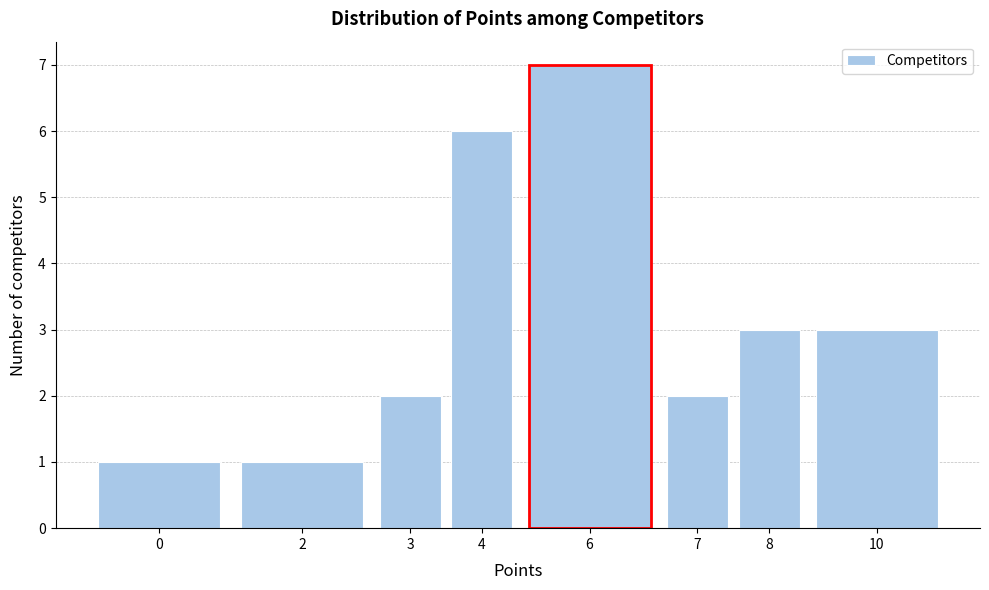

Reading left to right, extract all data points from this chart.

1	1	2	6	7	2	3	3